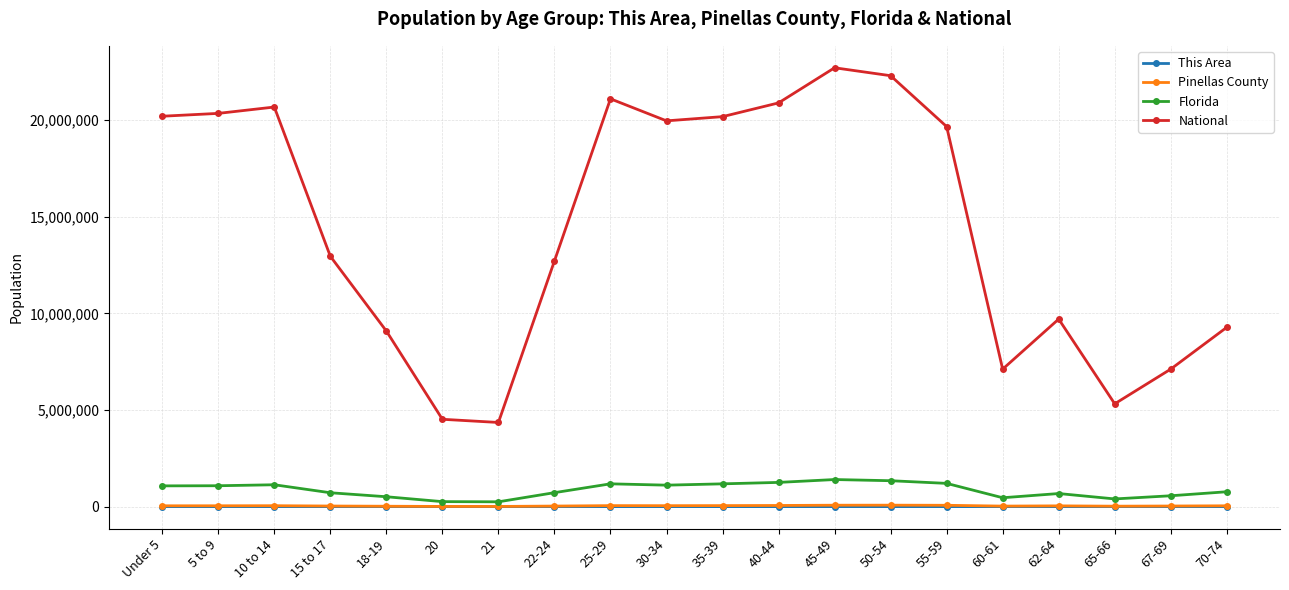

True or false: Florida and This Area intersect in this chart.

False